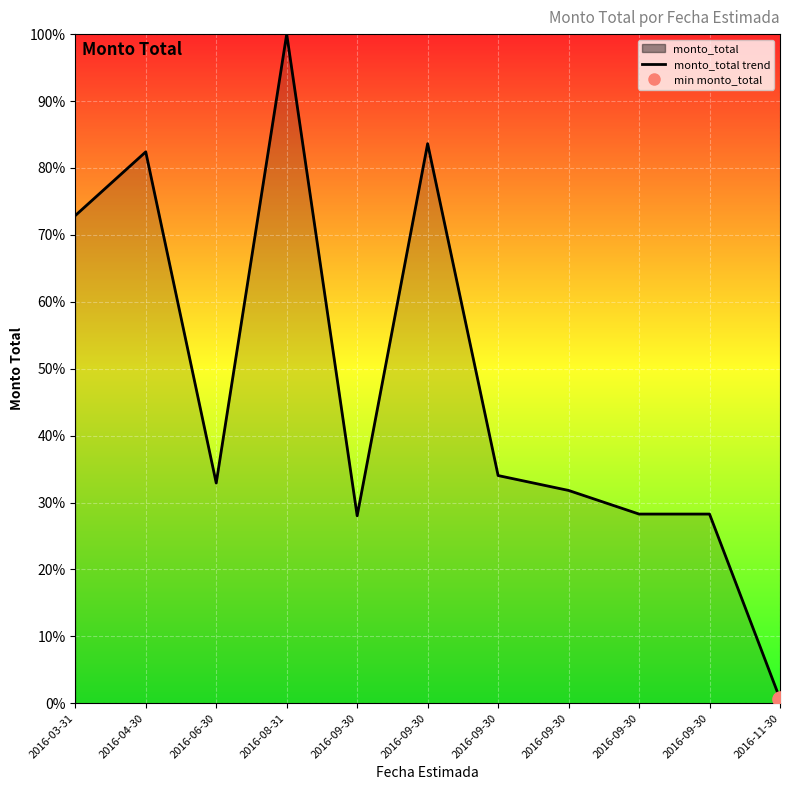

Approximately how many times larger is the value at 2016-09-30 compared to 2016-08-31?

0.8